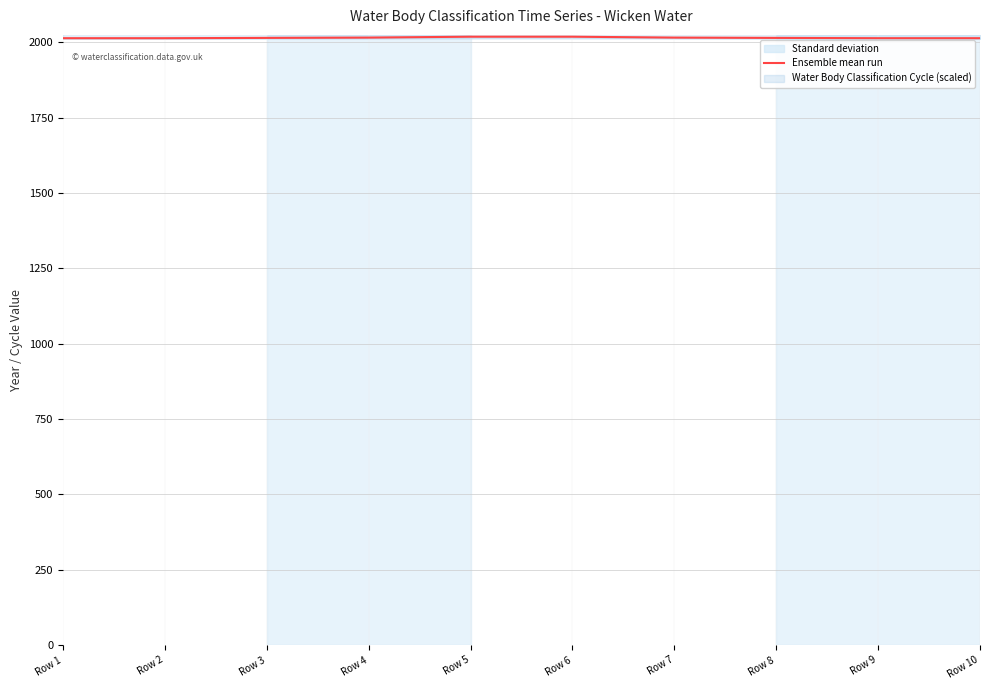

Reading left to right, list all the values displayed in this chart.

2014	2014	2015	2016	2019	2019	2016	2015	2014	2014